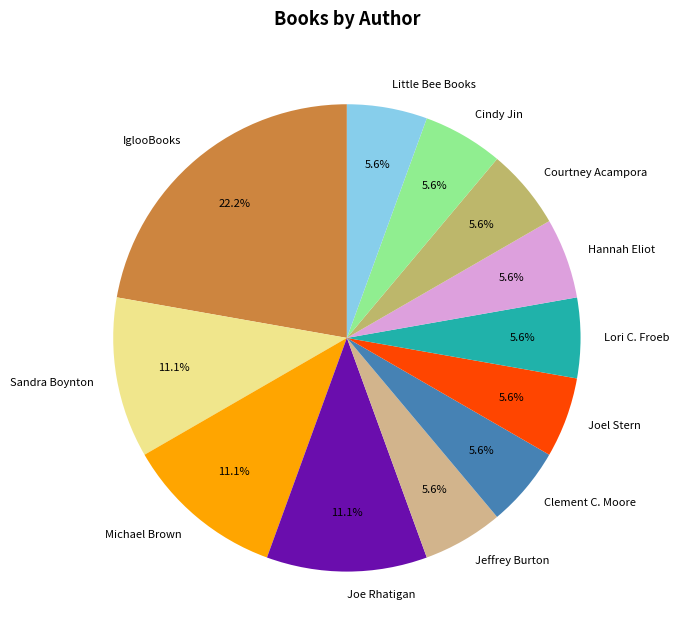

To the nearest percent, what is the difference between the largest and smallest slice percentages?

17%